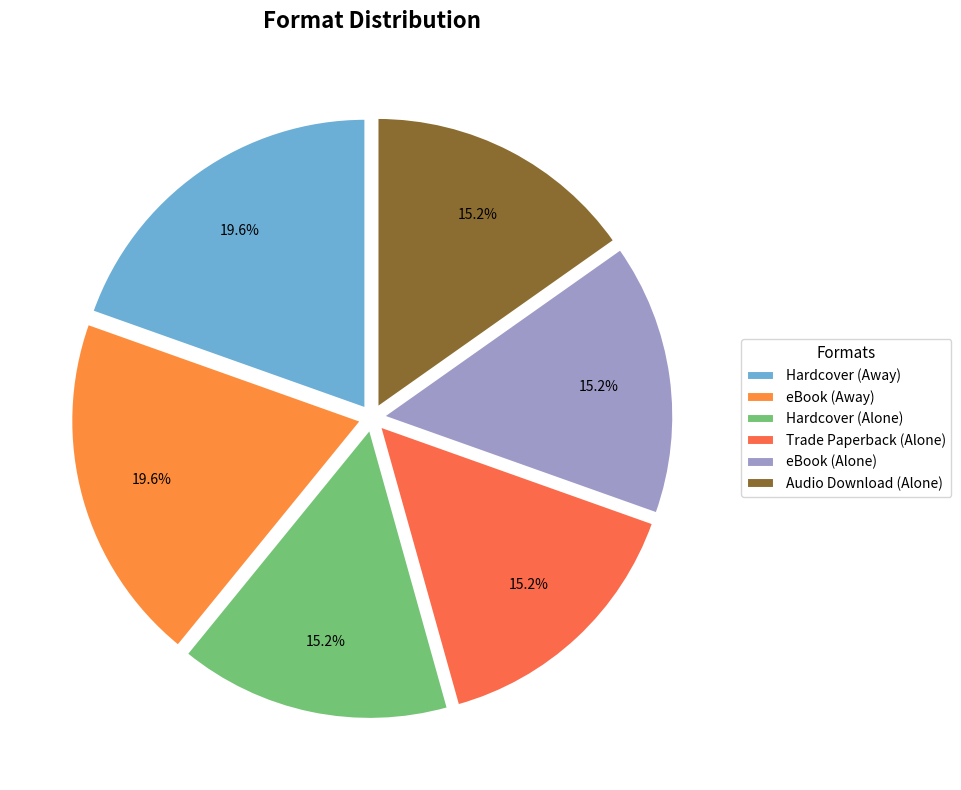

What percentage do Audio Download (Alone) and eBook (Alone) together represent?

30.4%